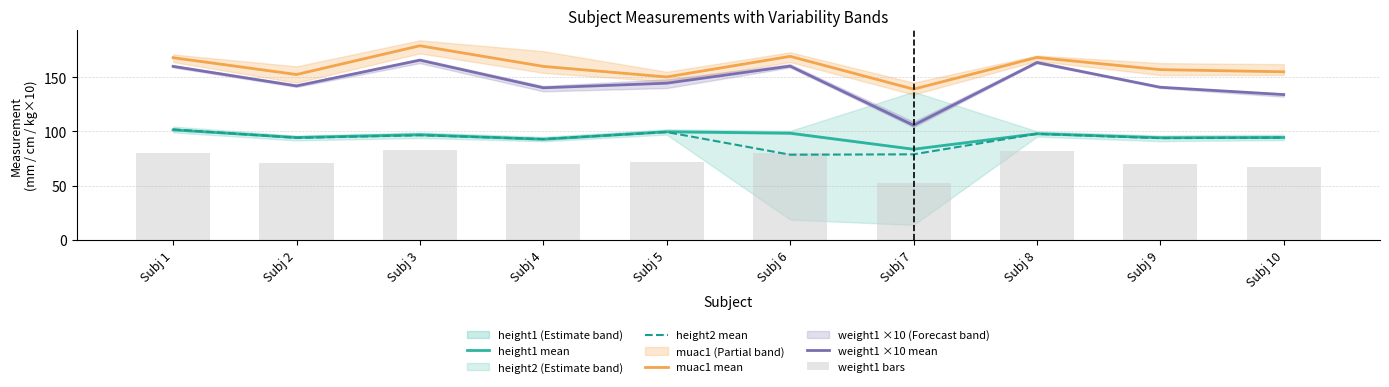

What are all the series names shown in the legend?

height1 mean, height2 mean, muac1 mean, weight1 ×10 mean, weight1 bars